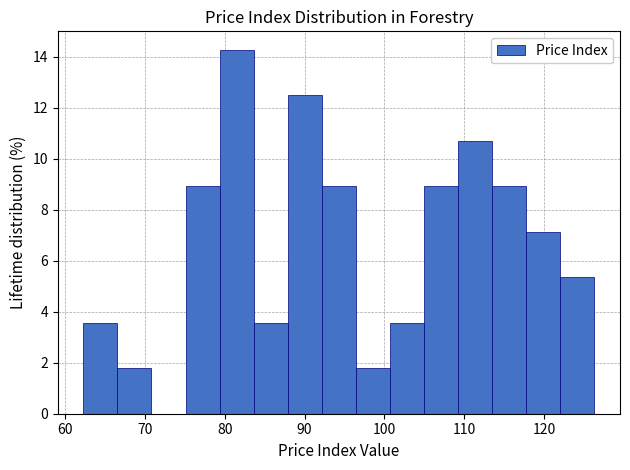

What is the height of the bar covering 109 to 114 on the x-axis? Neither the bar edges nor the heights are printed on the chart, so give them approximately, as read against the axes.

10.8